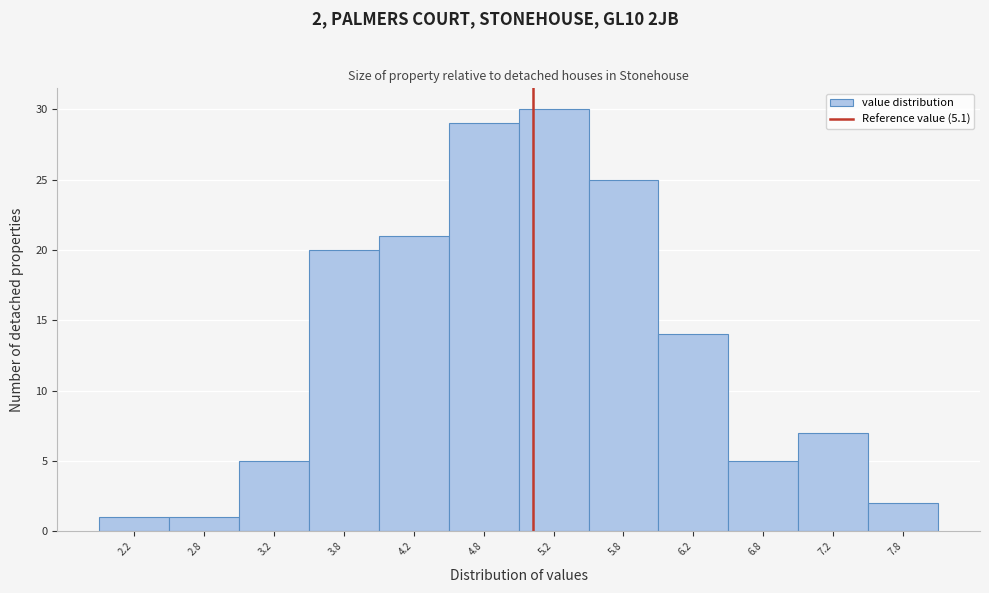

Which range on the x-axis has the tallest bar?

5.0 to 5.5